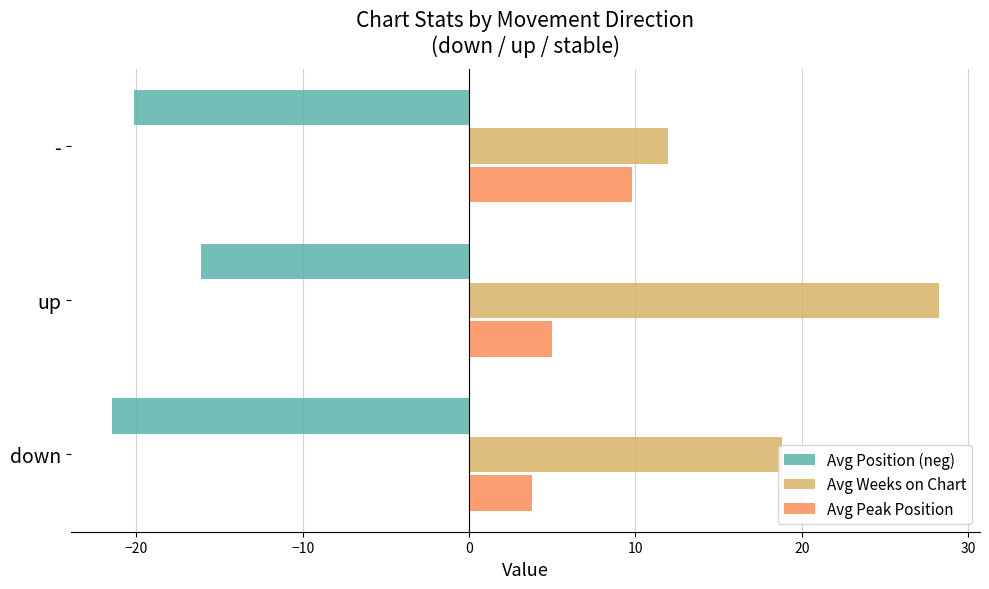

The value of Avg Position (neg) at - is -20.1. True or false?

True